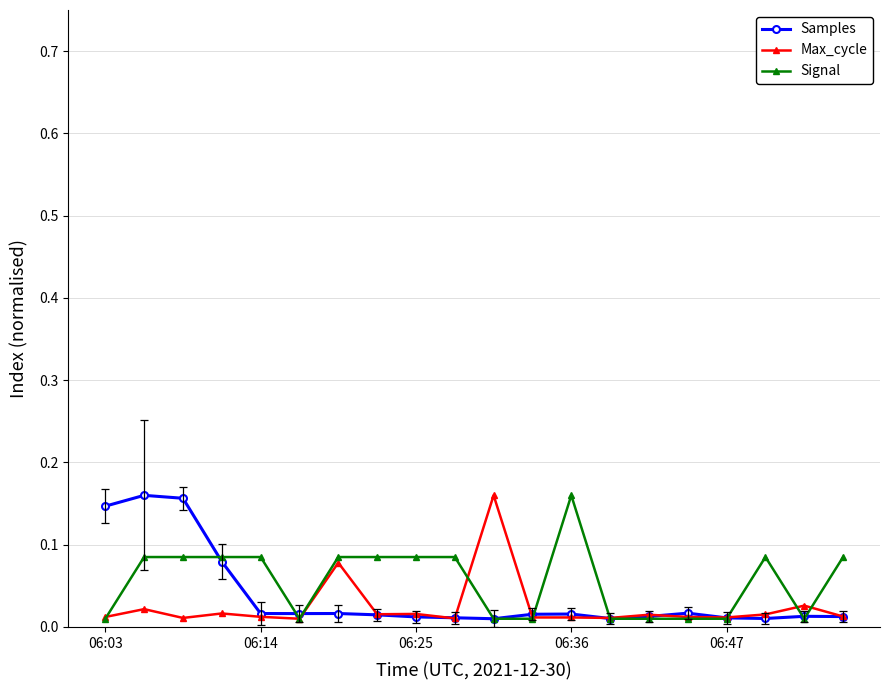

Rank the series by their average value, from lowest to highest.

Max_cycle, Samples, Signal